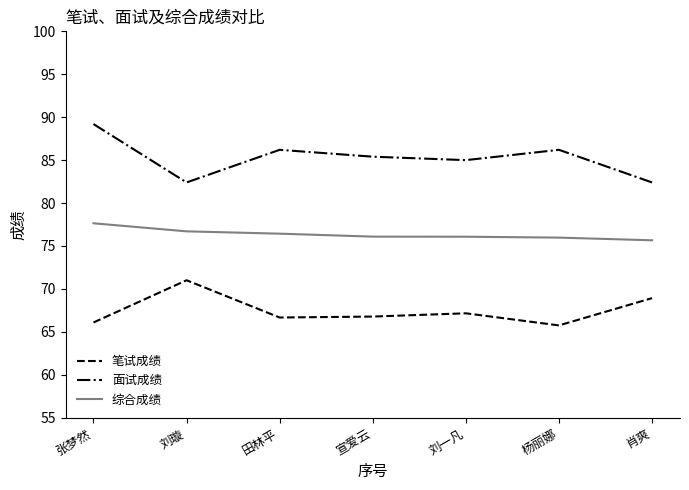

What is the sum of the 笔试成绩 values at 宣爱云 and 杨丽娜?

132.5